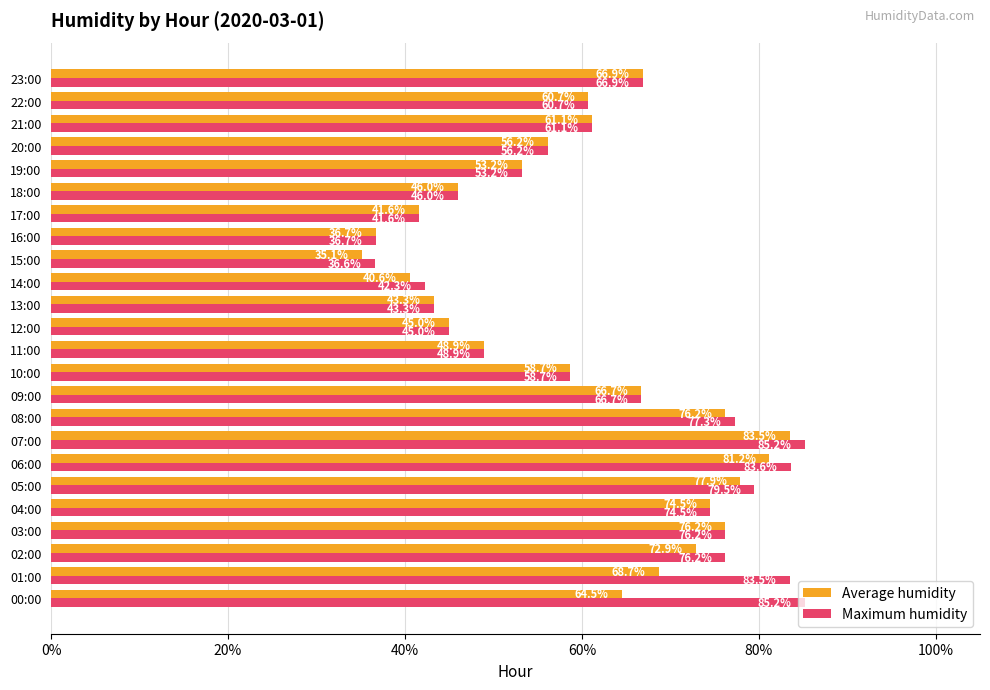

Where is Maximum humidity nearest to the value 60?

22:00